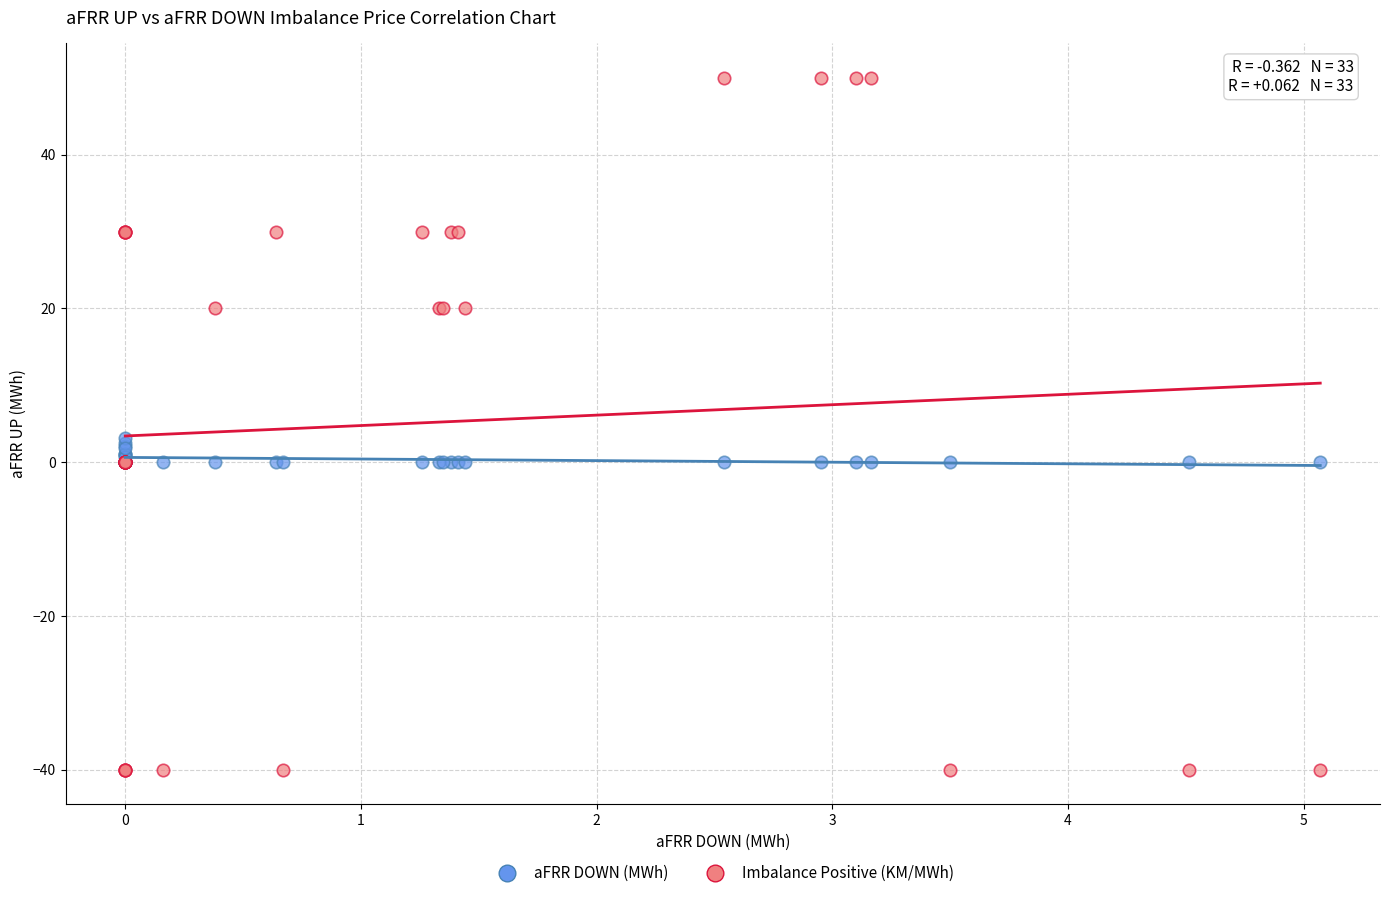

Which series reaches the maximum Y coordinate?

Imbalance Positive (KM/MWh)